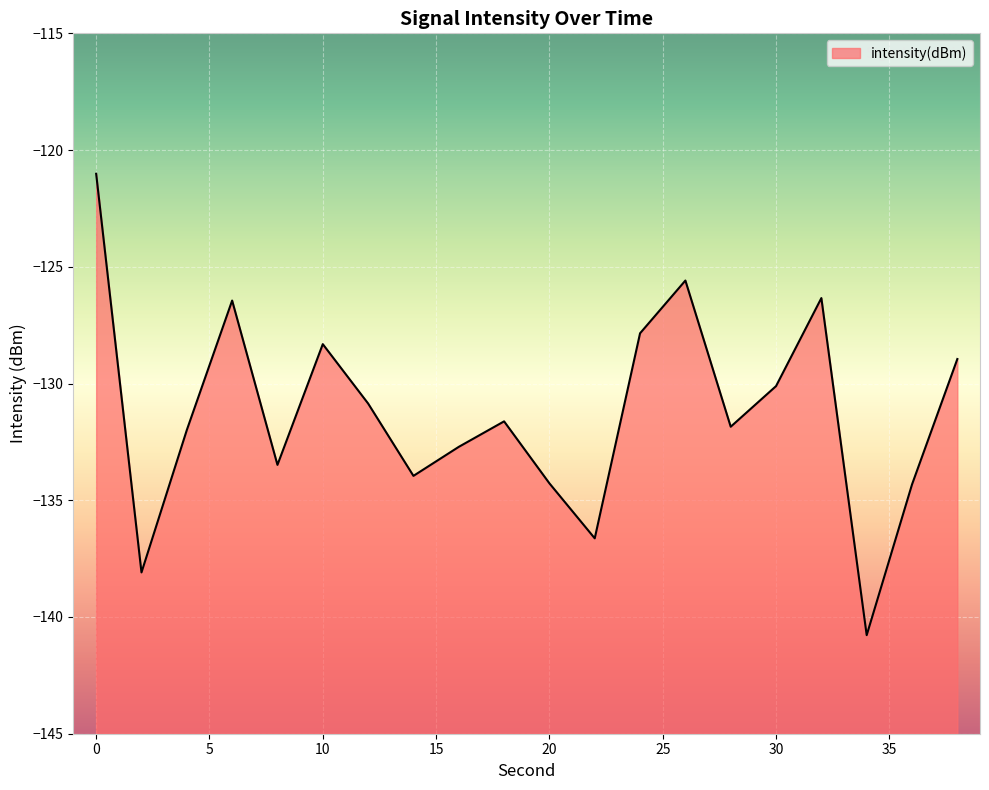

Which has a higher value, 20 or 14?

14